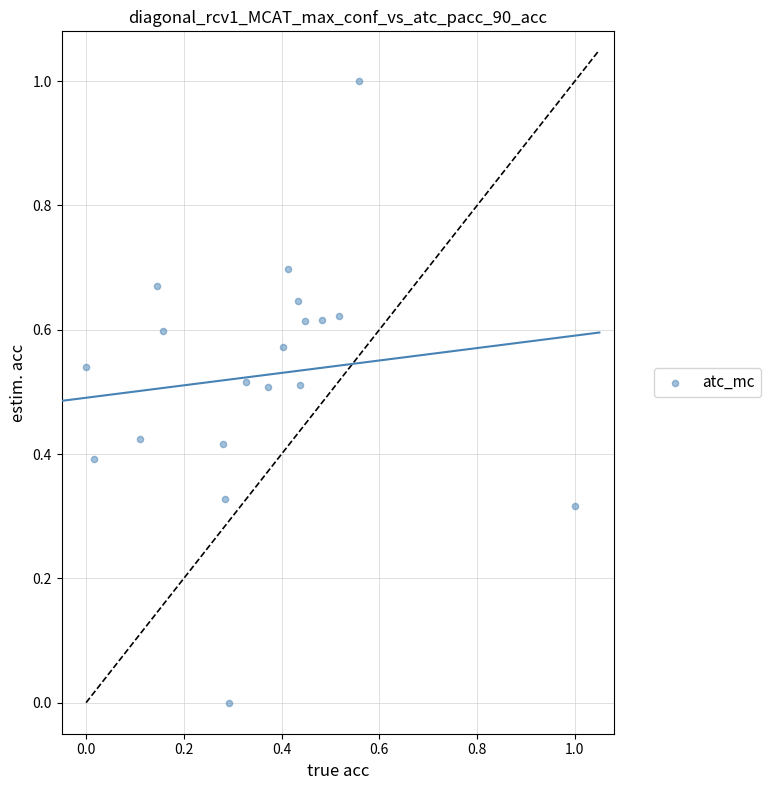

What is the range of X values (max minus min)?

1.0